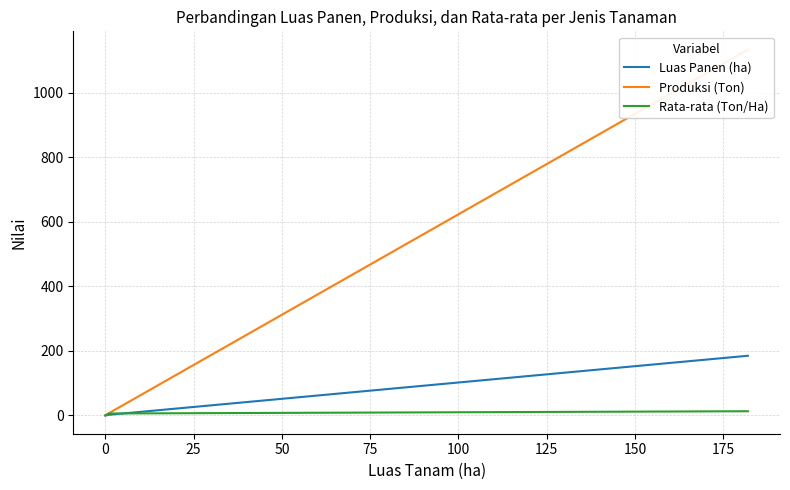

What is the value of the Luas Panen (ha) point at the 2nd from the left?

2